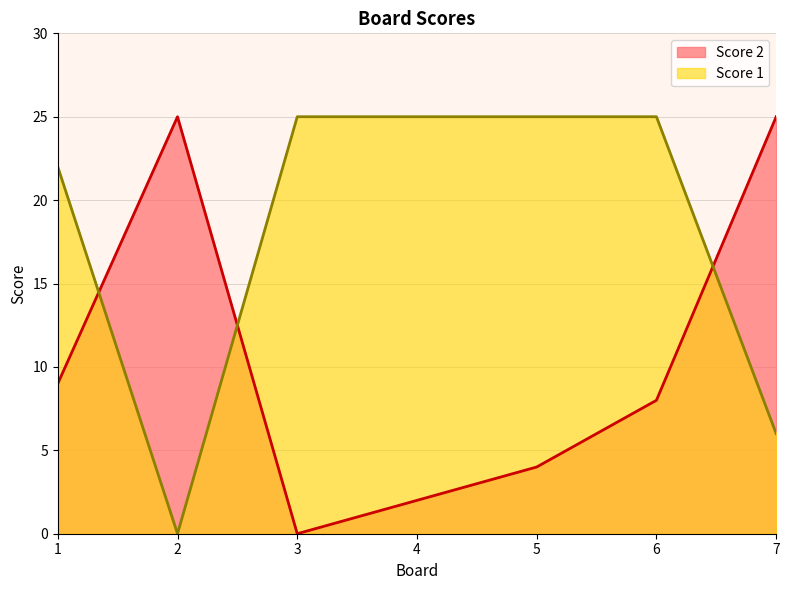

Does the chart have visible grid lines?

Yes